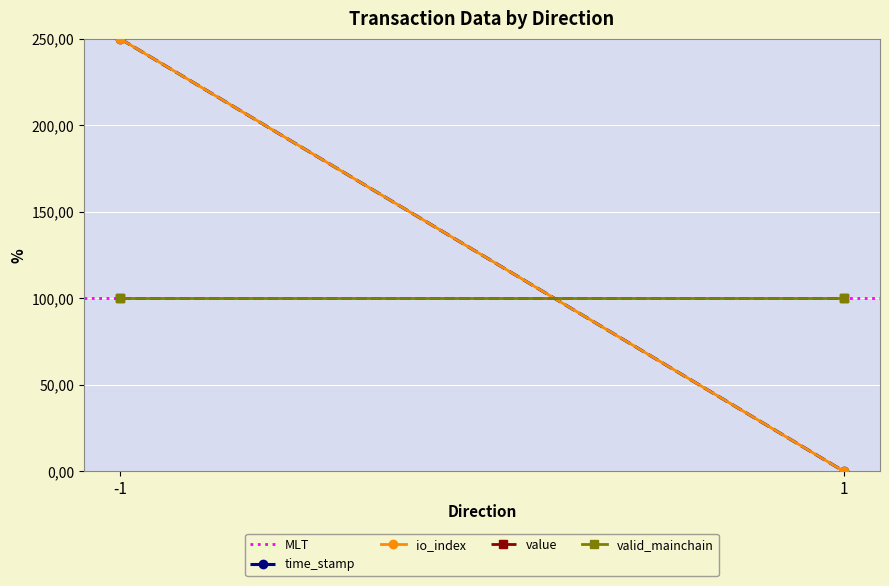

At which label is valid_mainchain closest to 100?

-1